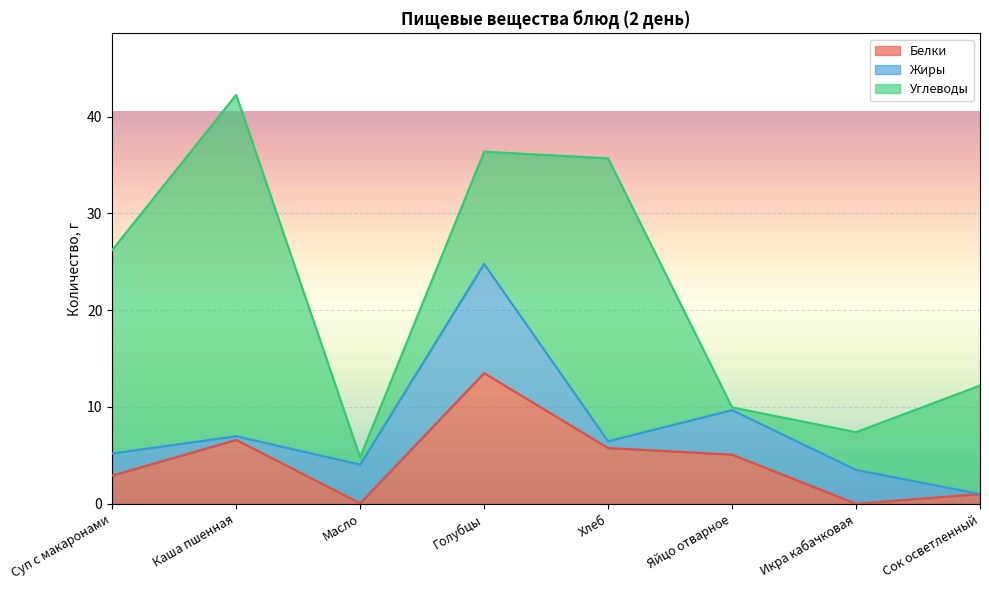

In Белки, how many points are lower than both neighbors (excluding endpoints)?

2